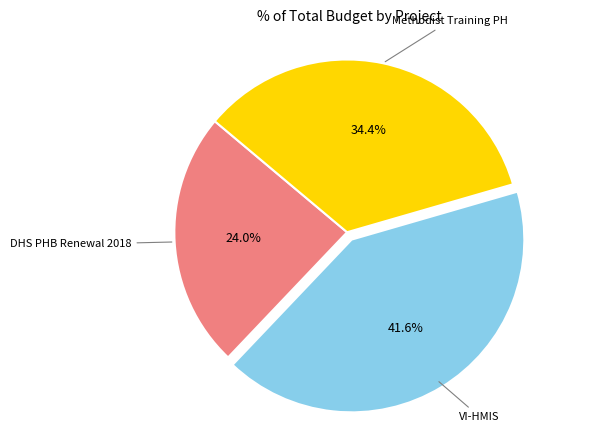

How many segments does this pie chart have?

3